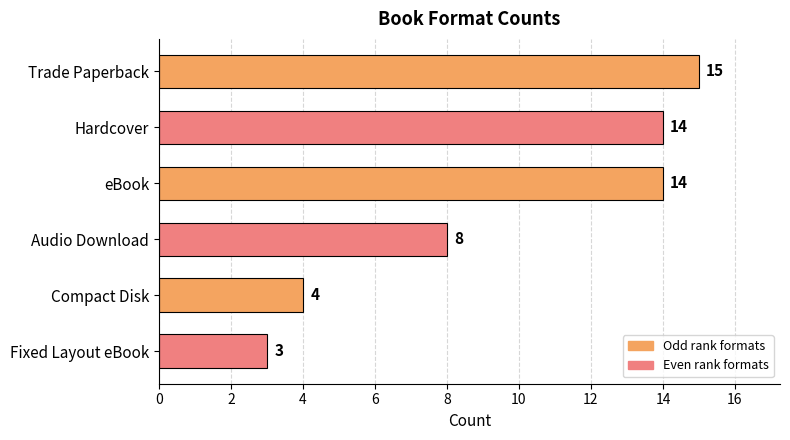

What position from the top is Audio Download?

4